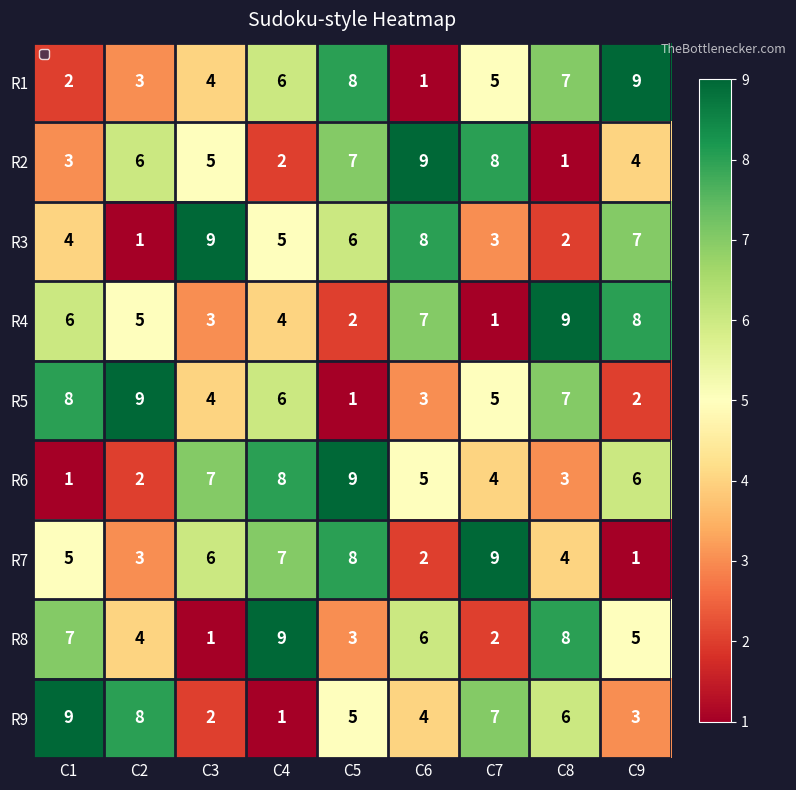

At which label does R7 reach its minimum?

C9